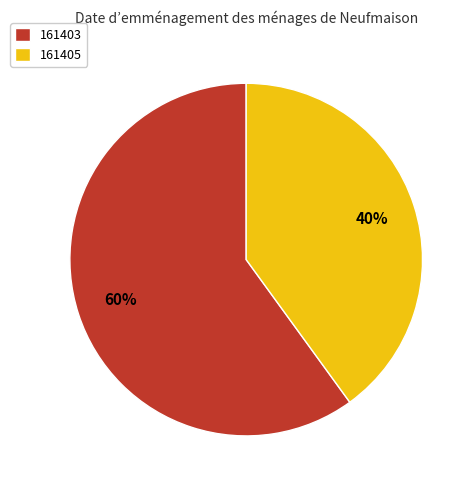

To the nearest percent, what percentage of the pie is 161403?

60%